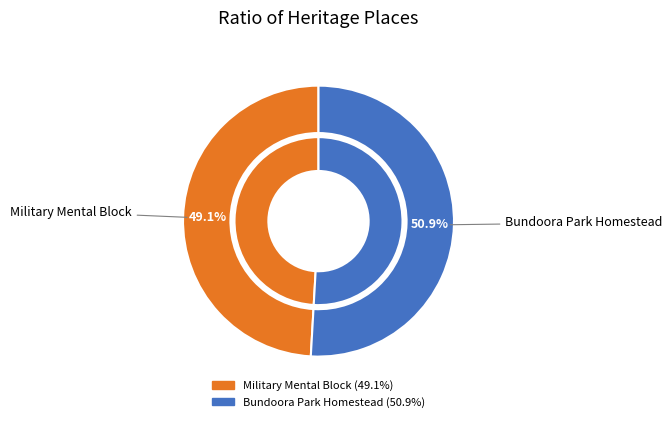

How many slices are in this pie chart?

2